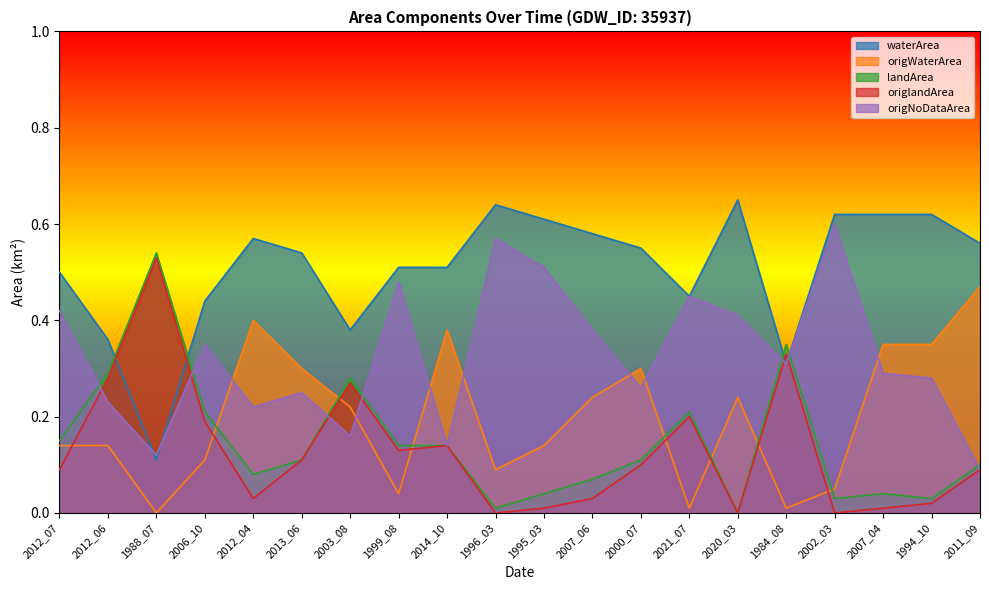

What is the sum of the waterArea values at 1999_08 and 2002_03?

1.1